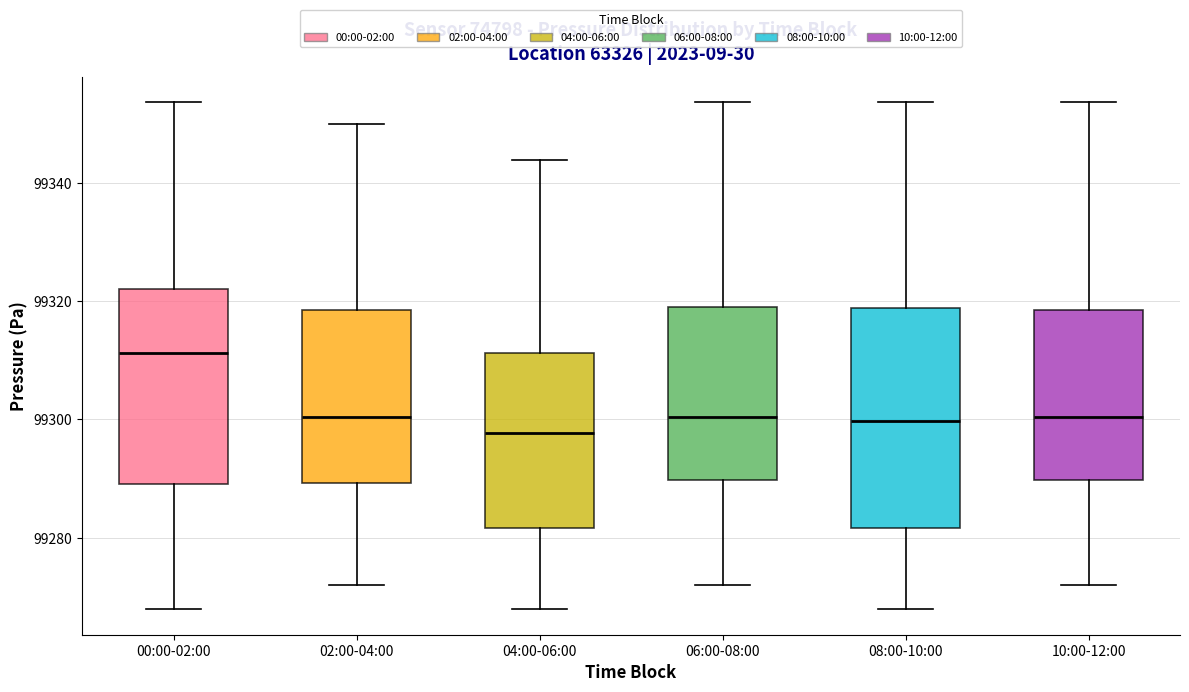

Which box is the tallest, from its lower edge to its upper edge?

08:00-10:00